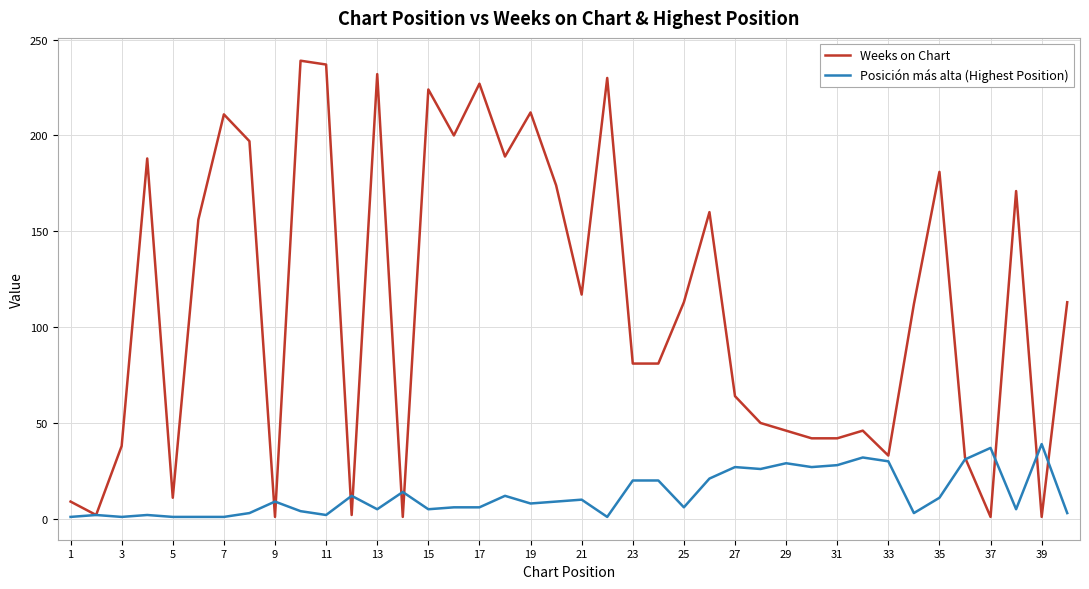

What is the difference between the maximum and minimum values in the Weeks on Chart series?

238